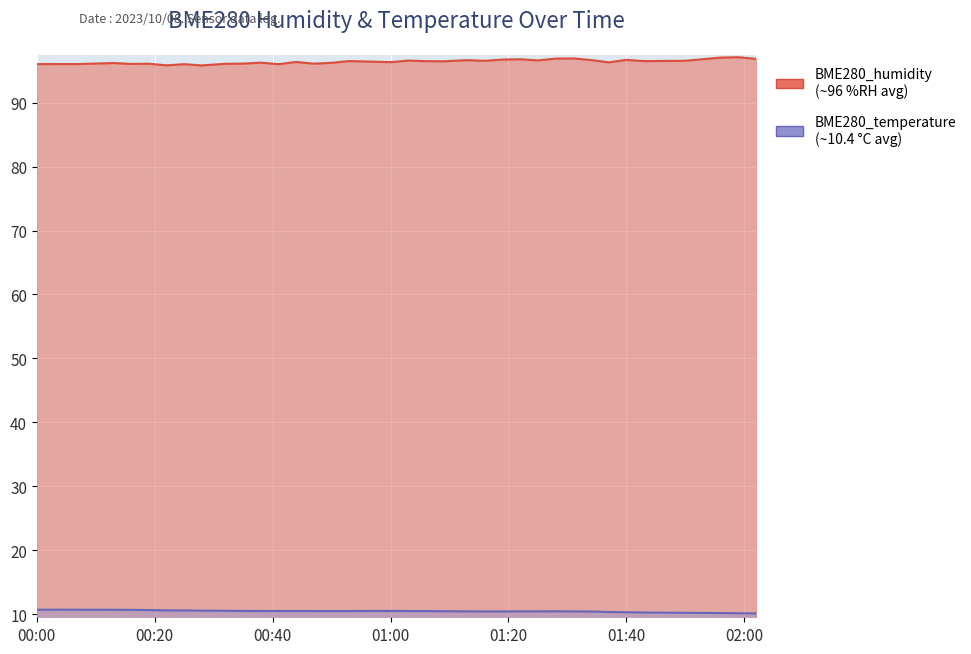

What is the maximum value for BME280_temperature?

10.7